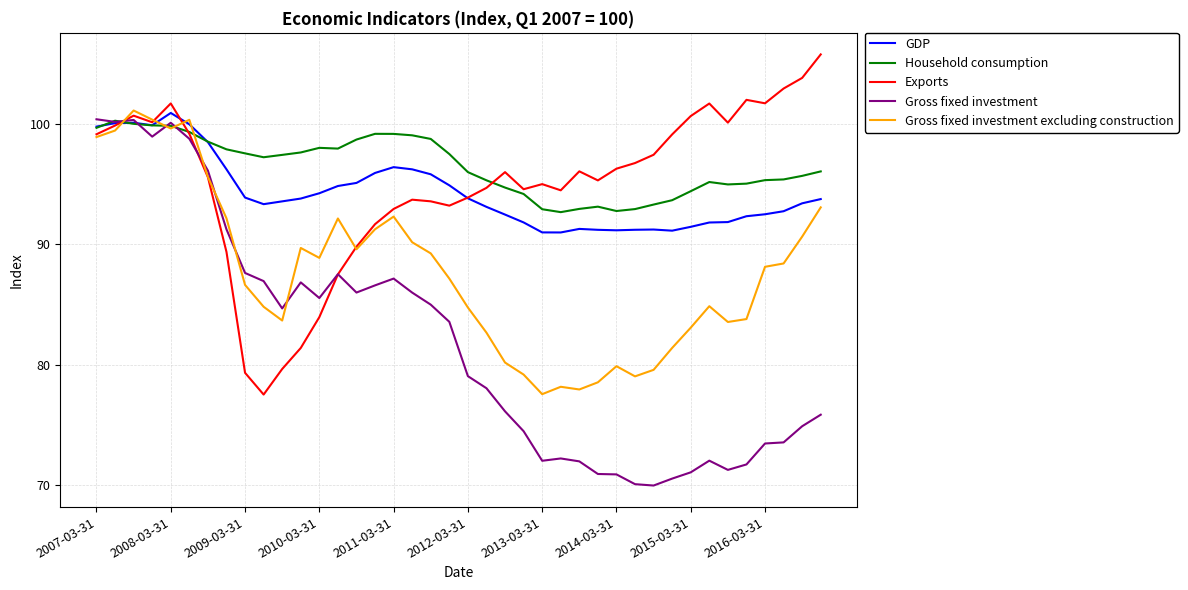

What is the maximum value for Gross fixed investment?

100.4